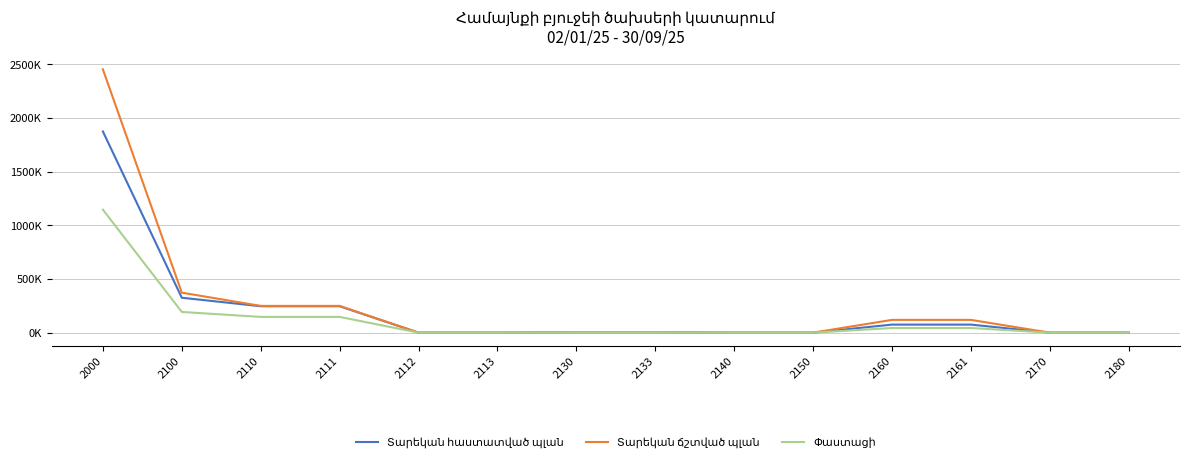

Does the chart display data point markers on the line(s)?

No